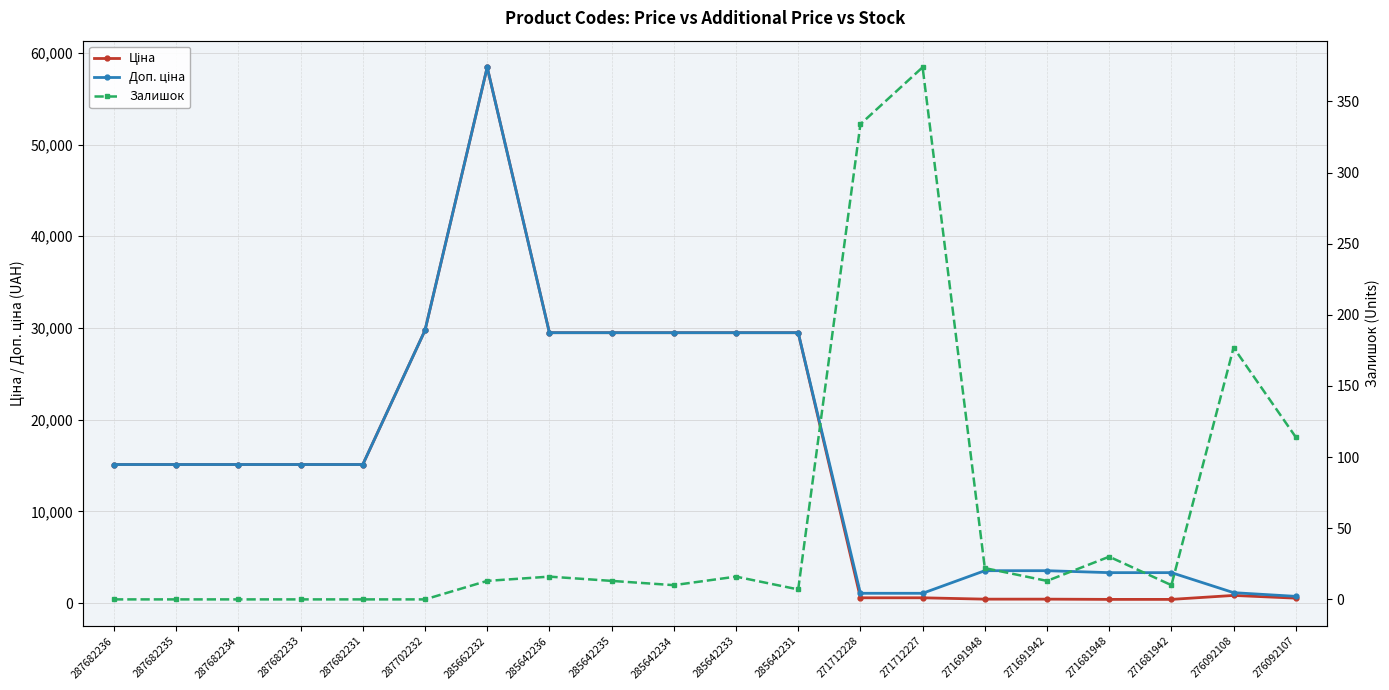

True or false: Ціна and Доп. ціна cross at least once.

False